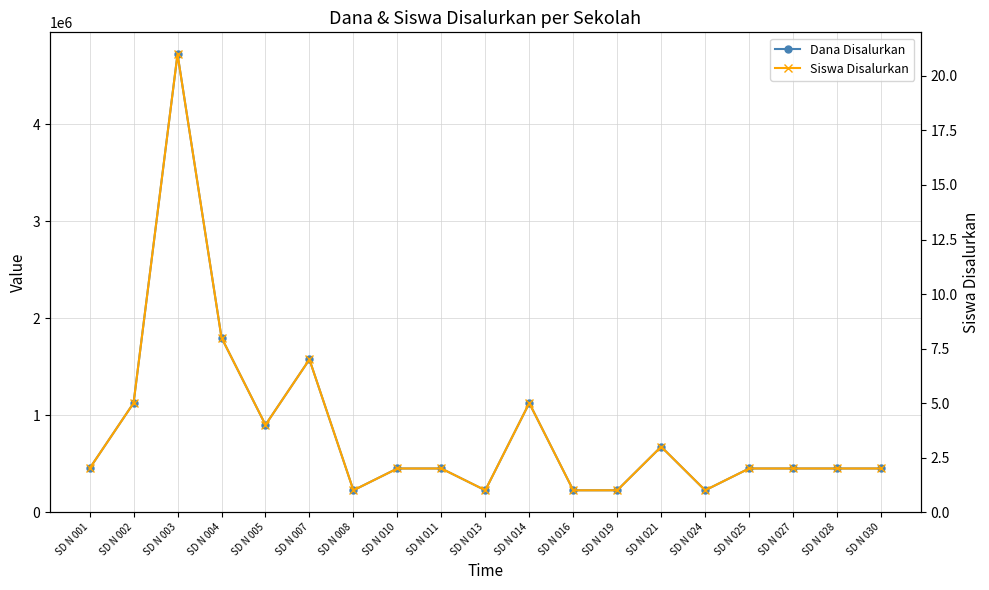

What is the total value across all series at SD N 008?

225001